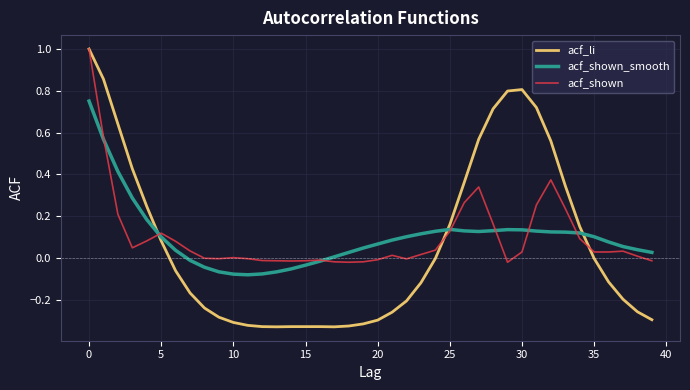

What is the maximum value shown in the chart?

1.0